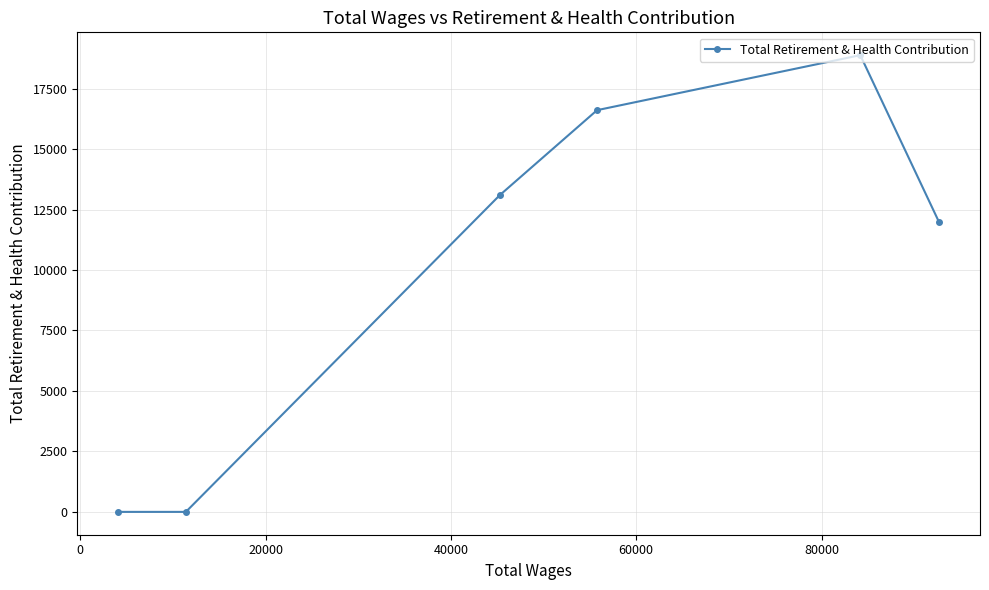

What is the greatest value displayed?

18882